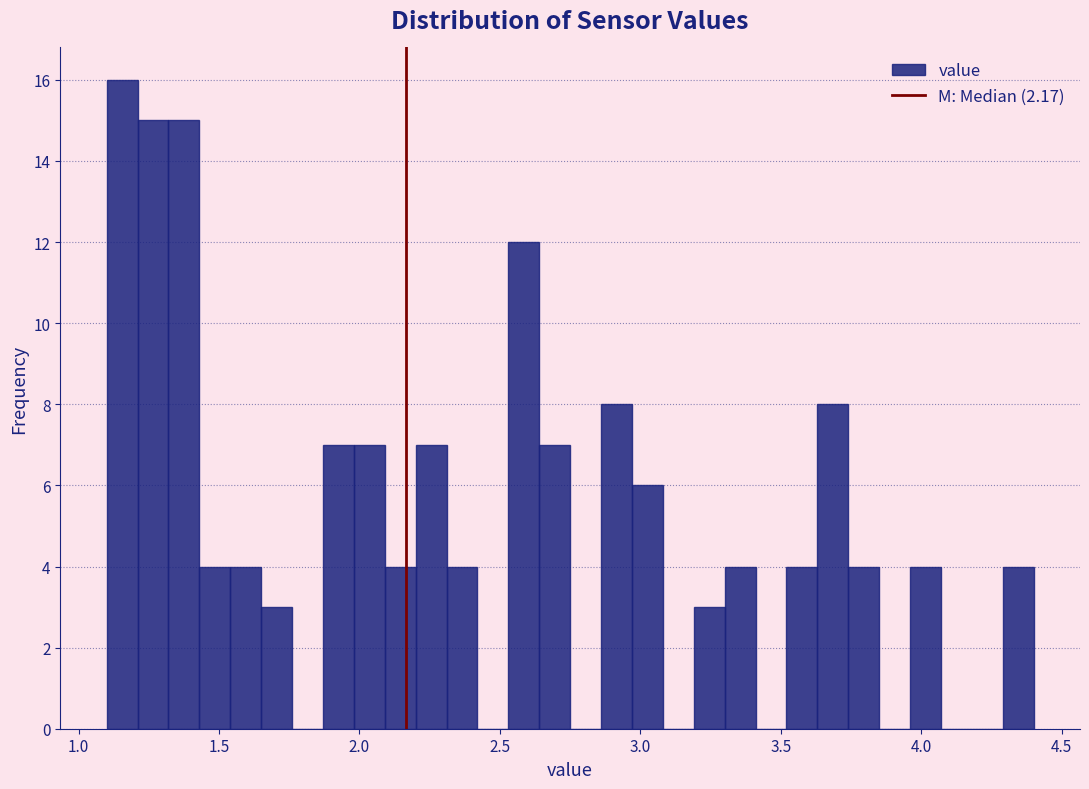

Around what value on the x-axis is the tallest bar? Give the approximate position of its centre, as read against the axis.

1.15